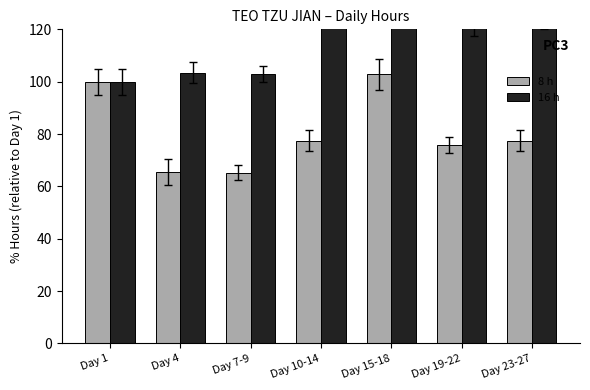

At Day 15-18, list the series in order from smallest to largest.

8 h, 16 h